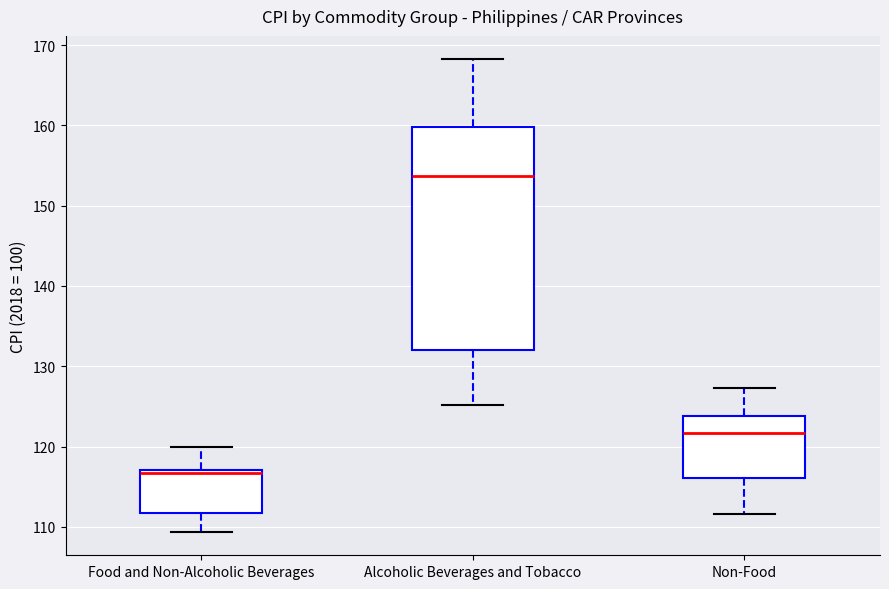

Which box is the tallest, from its lower edge to its upper edge?

Alcoholic Beverages and Tobacco